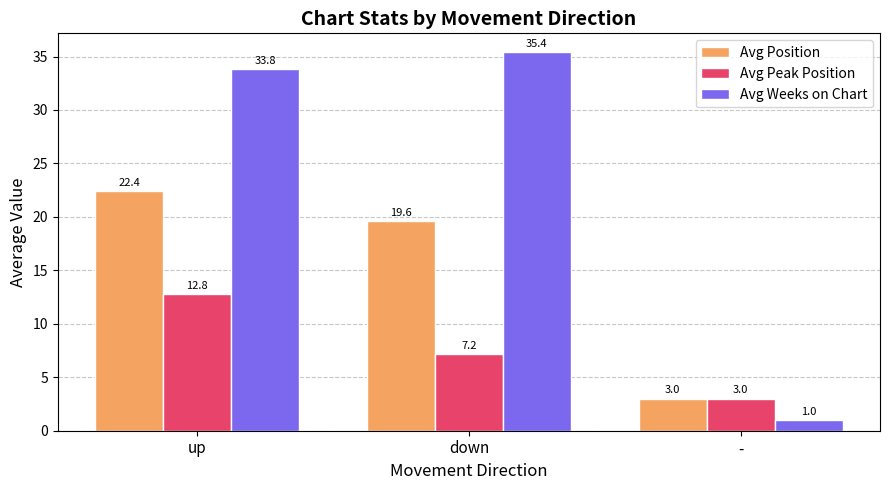

Rank the series by their maximum value, from lowest to highest.

Avg Peak Position, Avg Position, Avg Weeks on Chart